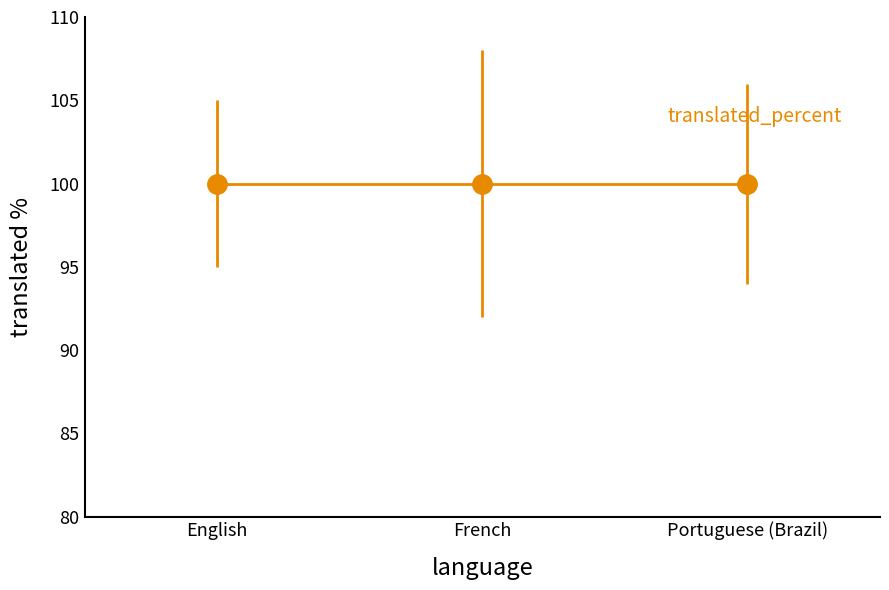

Between Portuguese (Brazil) and French, which is larger?

Portuguese (Brazil)